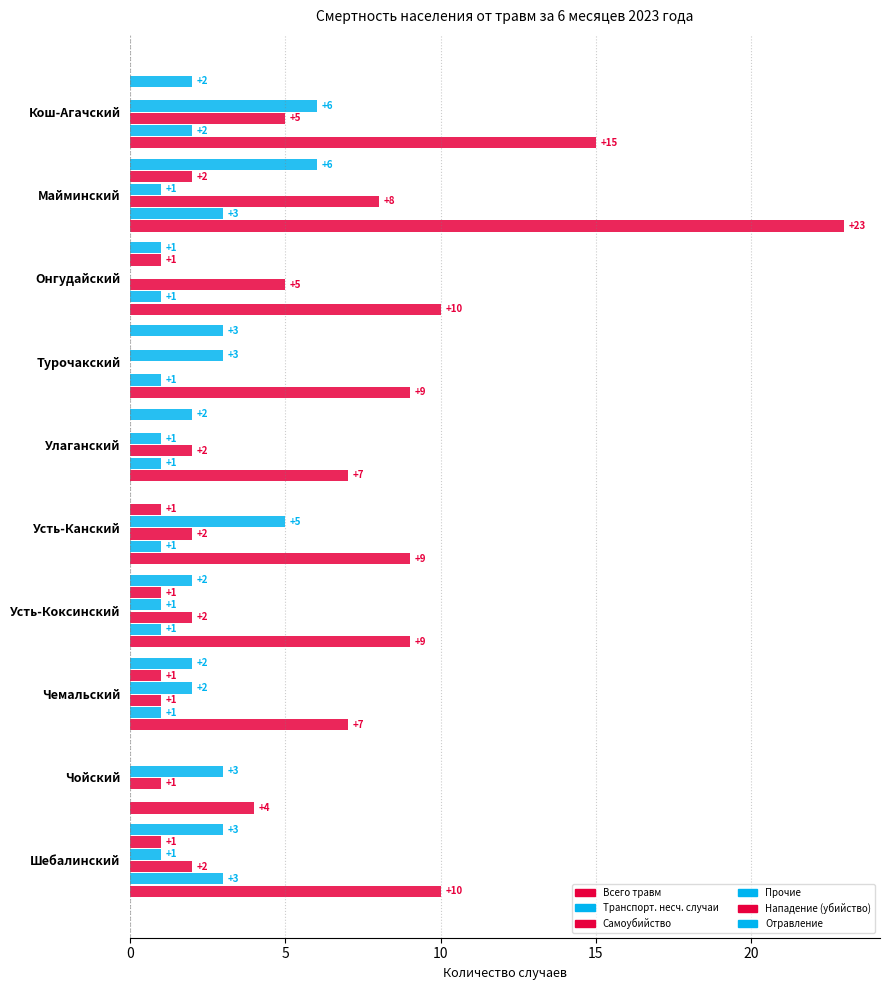

How many Прочие values are between 1 and 3?

7